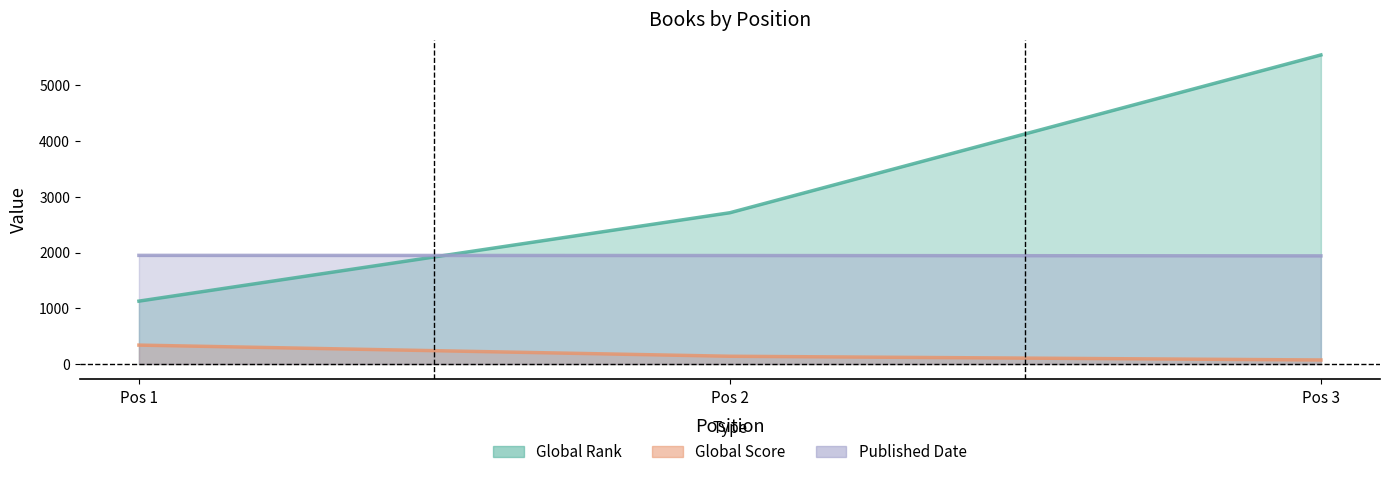

At which category is the sum across all series the highest?

Pos 3